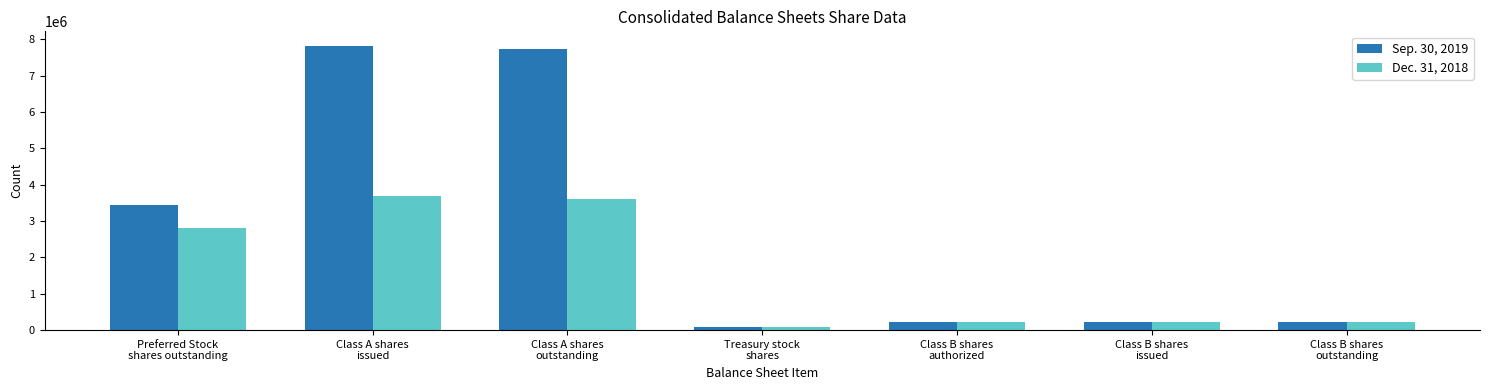

What are all the series names shown in the legend?

Sep. 30, 2019, Dec. 31, 2018